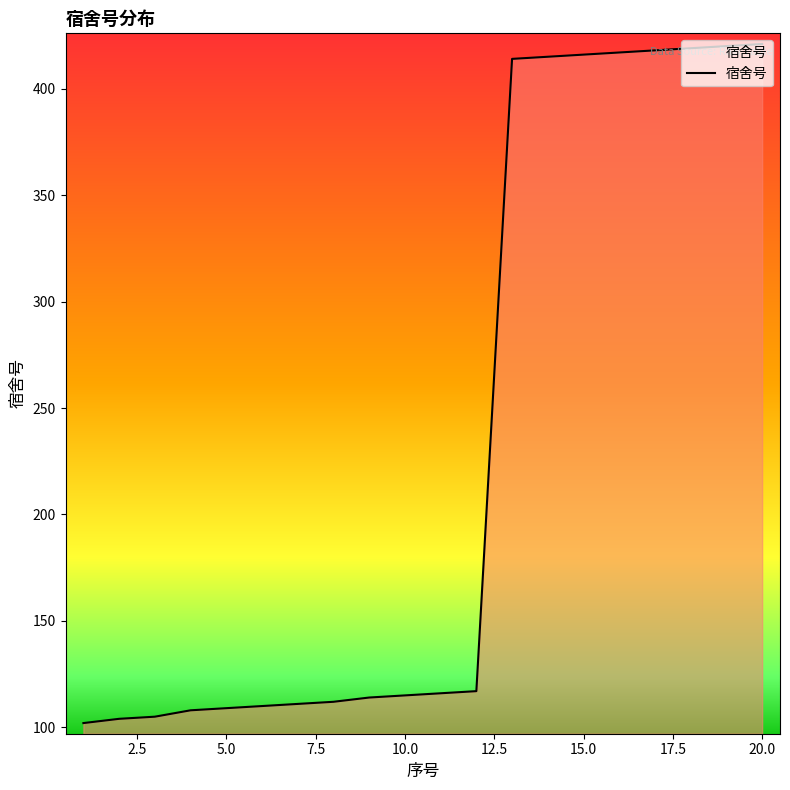

What is the difference between the maximum and minimum values?

319